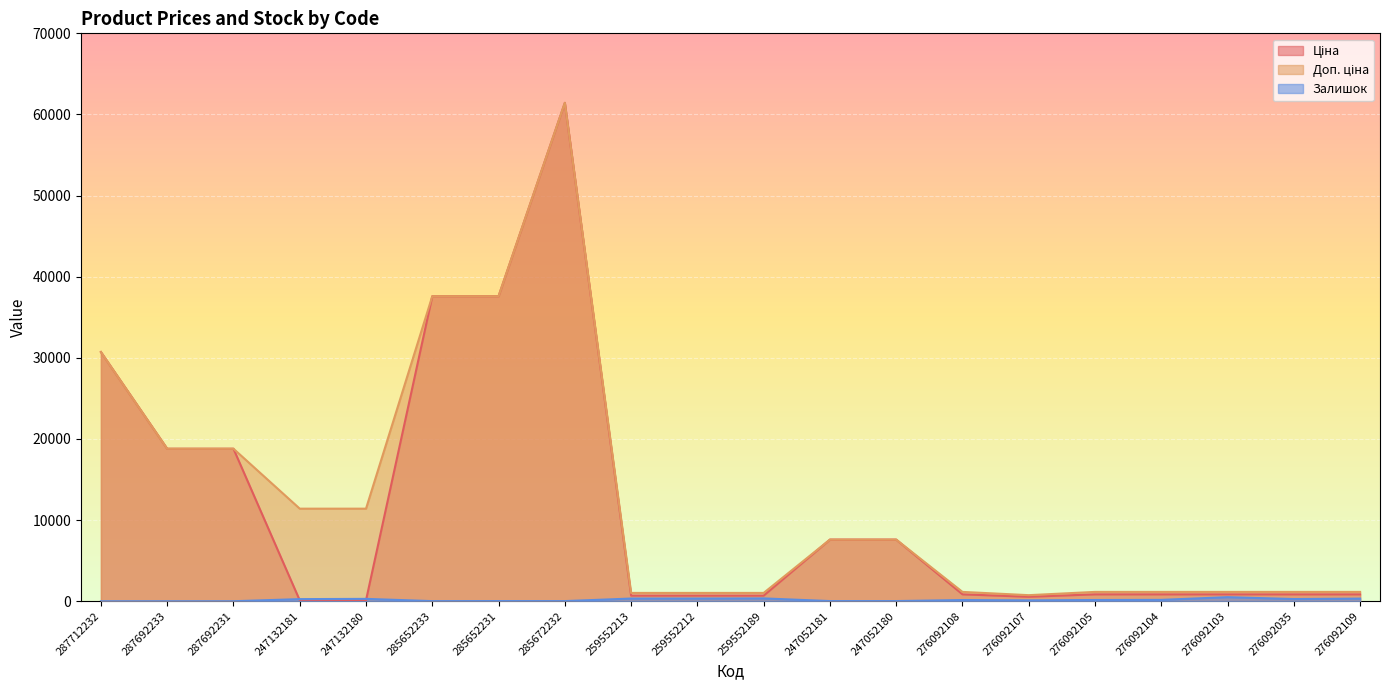

Which category has the highest value in the Ціна series?

285672232